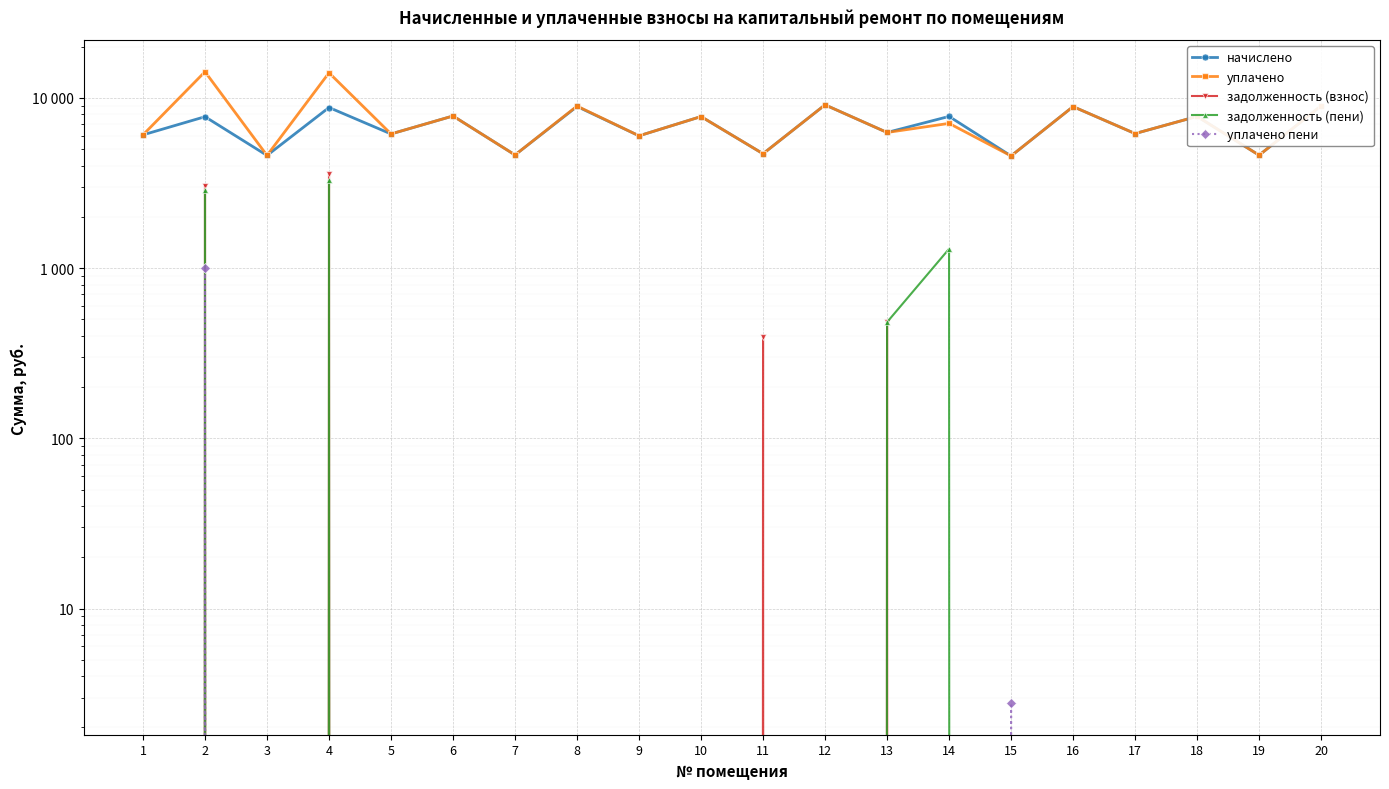

In задолженность (пени), how many points are lower than both neighbors (excluding endpoints)?

1